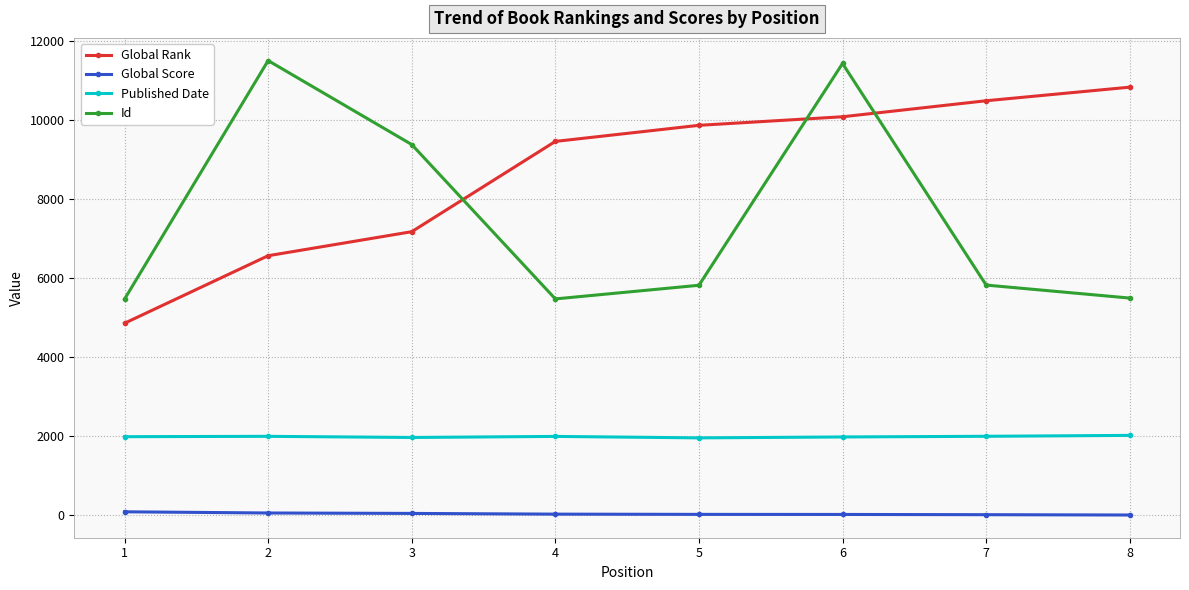

What is the sum of the Id values at 5 and 4?

11293